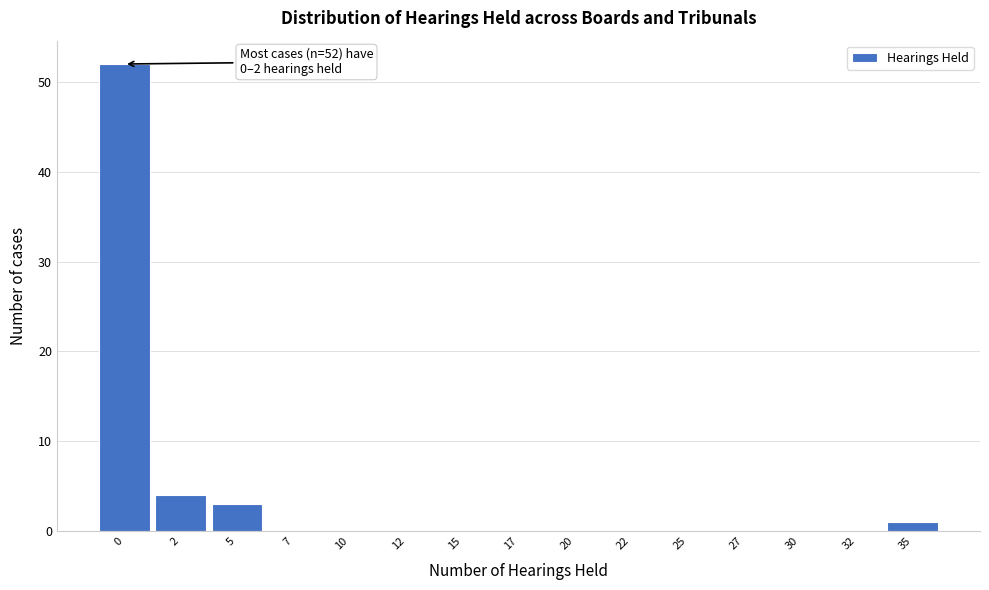

Reading left to right, transcribe all the data shown in this chart.

0=52	2=4	5=3	7=0	10=0	12=0	15=0	17=0	20=0	22=0	25=0	27=0	30=0	32=0	35=1